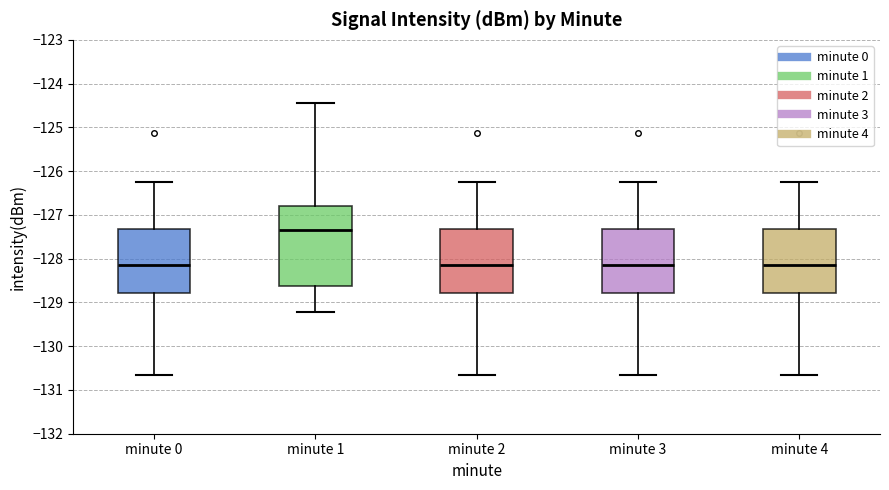

Where does the upper whisker of the box for minute 4 end on the y-axis? The values are not printed on the chart, so give them approximately, as read against the axis.

-126.3